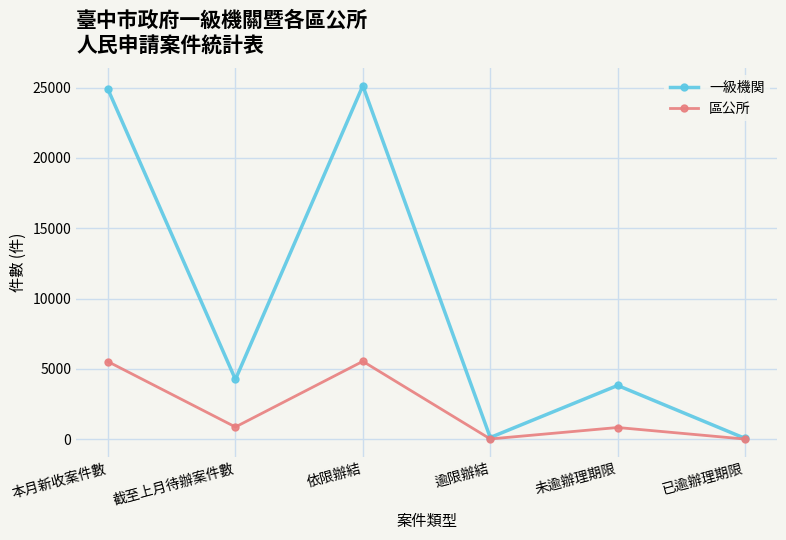

At how many categories does at least one series exceed 13479?

2